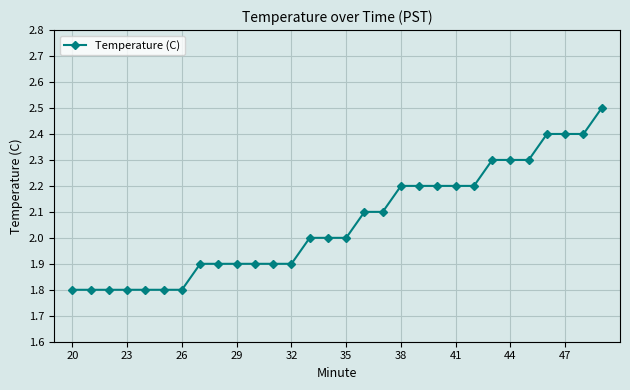

Reading left to right, list all the values displayed in this chart.

1.8	1.8	1.8	1.8	1.8	1.8	1.8	1.9	1.9	1.9	1.9	1.9	1.9	2.0	2.0	2.0	2.1	2.1	2.2	2.2	2.2	2.2	2.2	2.3	2.3	2.3	2.4	2.4	2.4	2.5